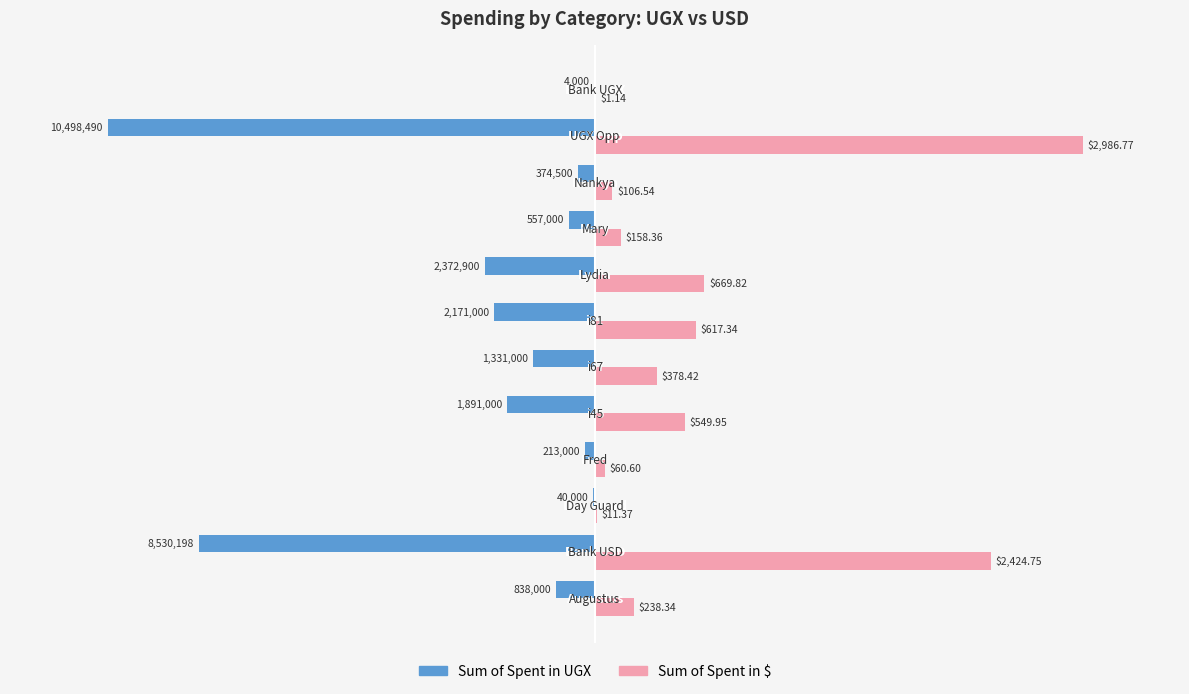

What are all the series names shown in the legend?

Sum of Spent in UGX, Sum of Spent in $